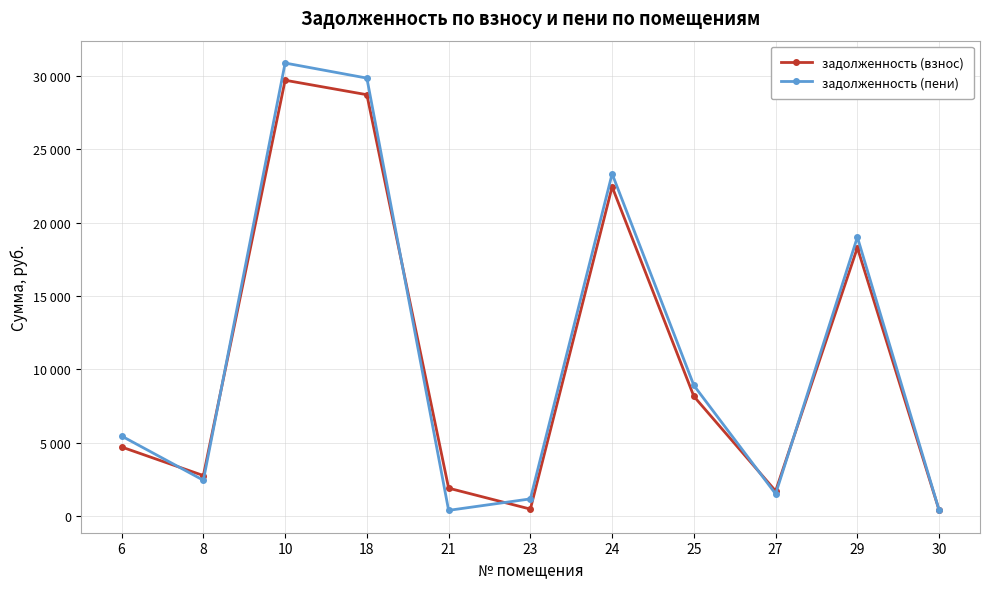

What is the smallest value displayed?

378.3